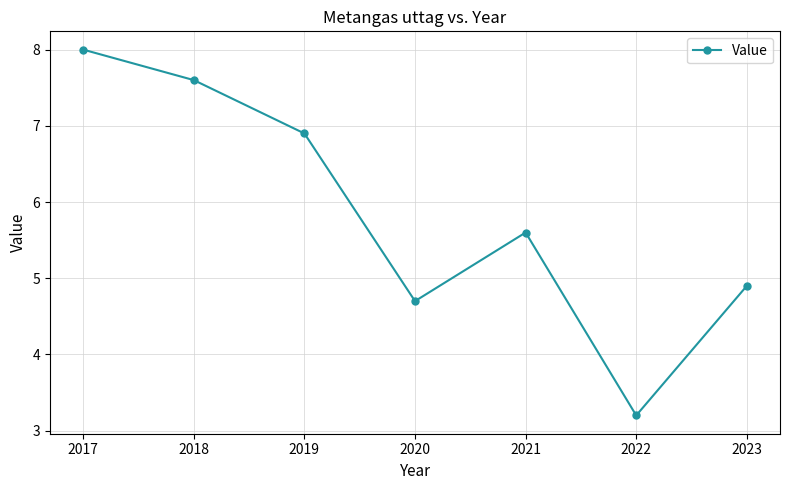

Between 2019 and 2018, which is larger?

2018